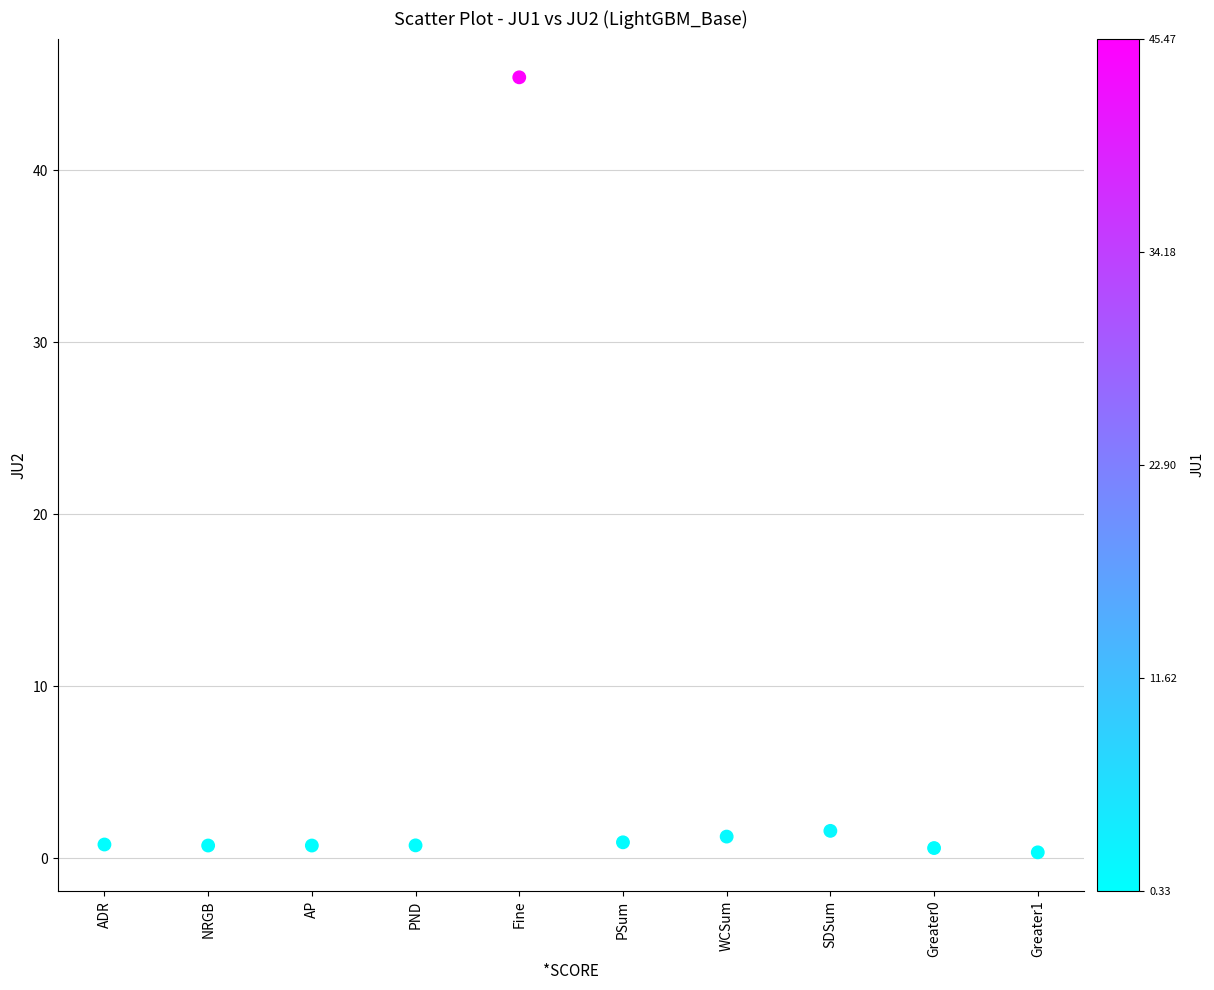

What is the average Y value?

5.3